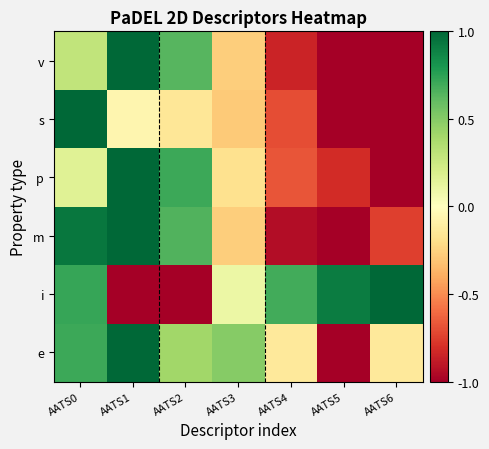

Between AATS4 and AATS3, which is larger?

AATS3